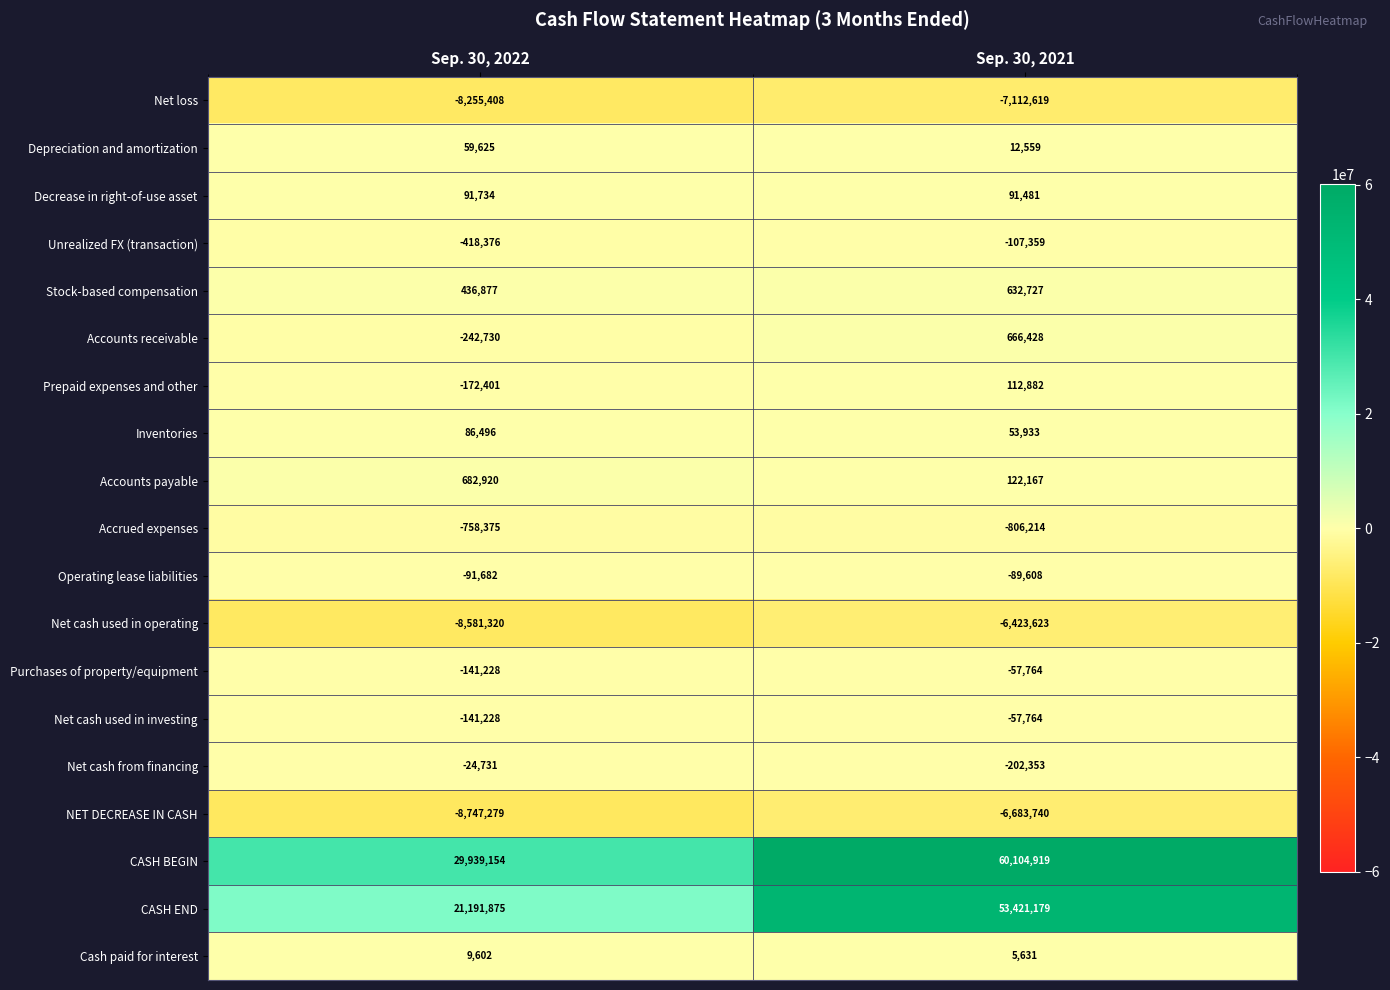

What is the difference between the highest and lowest values at Sep. 30, 2021?

67217538